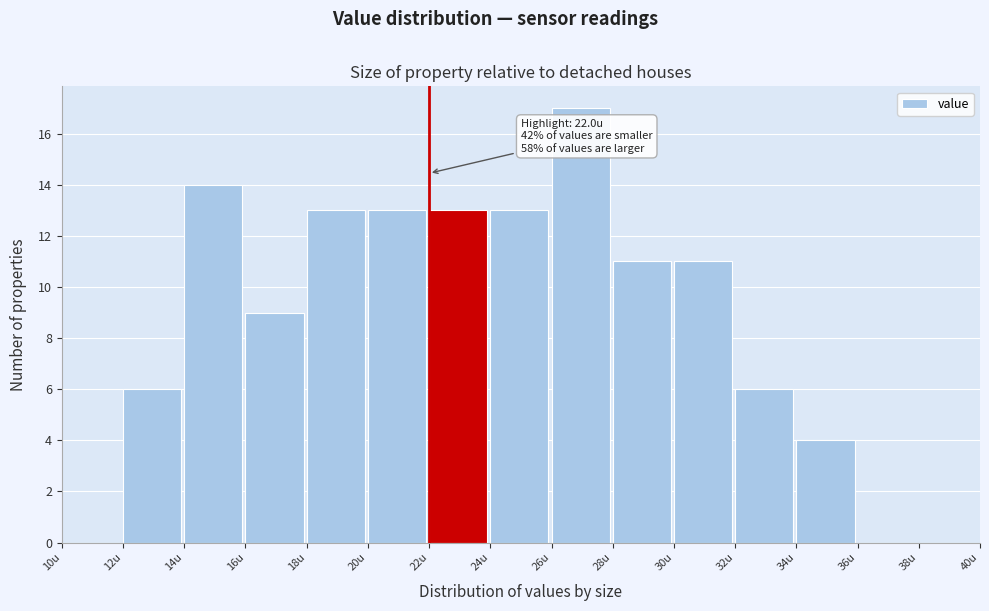

Over which range of the x-axis is the bar tallest?

26 to 28